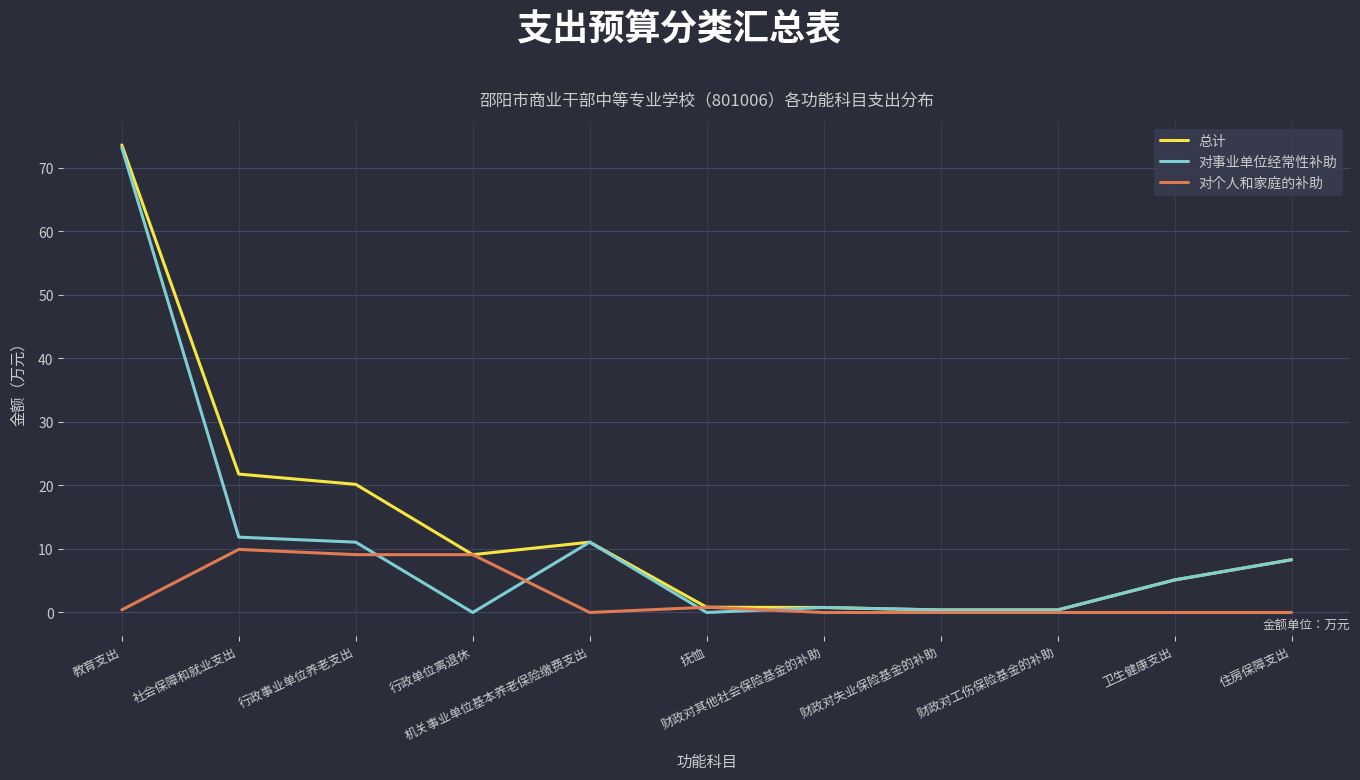

What is the highest value of the 对事业单位经常性补助 series?

73.2